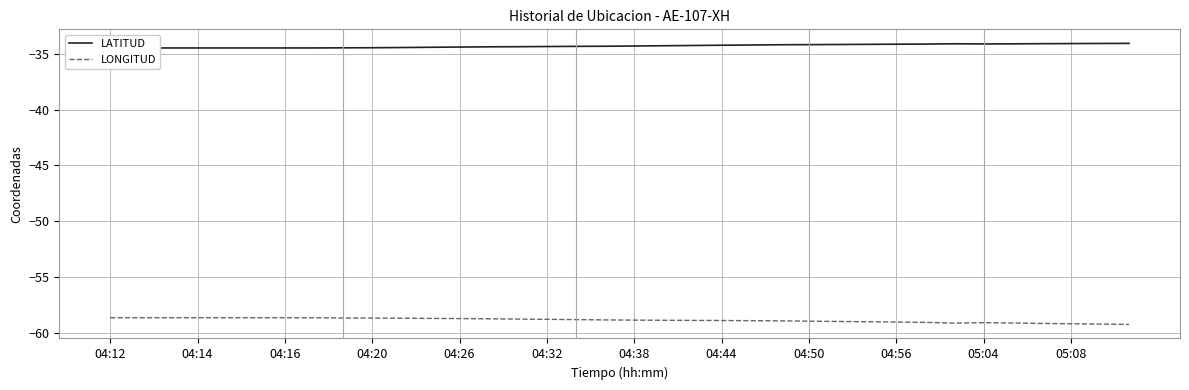

What is the lowest value of the LONGITUD series?

-59.3